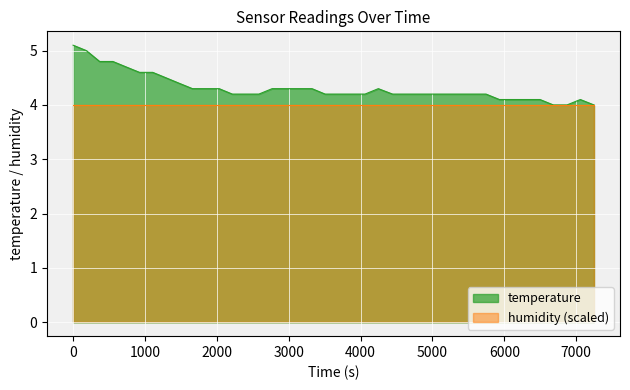

Rank the series by their maximum value, from lowest to highest.

humidity (scaled), temperature